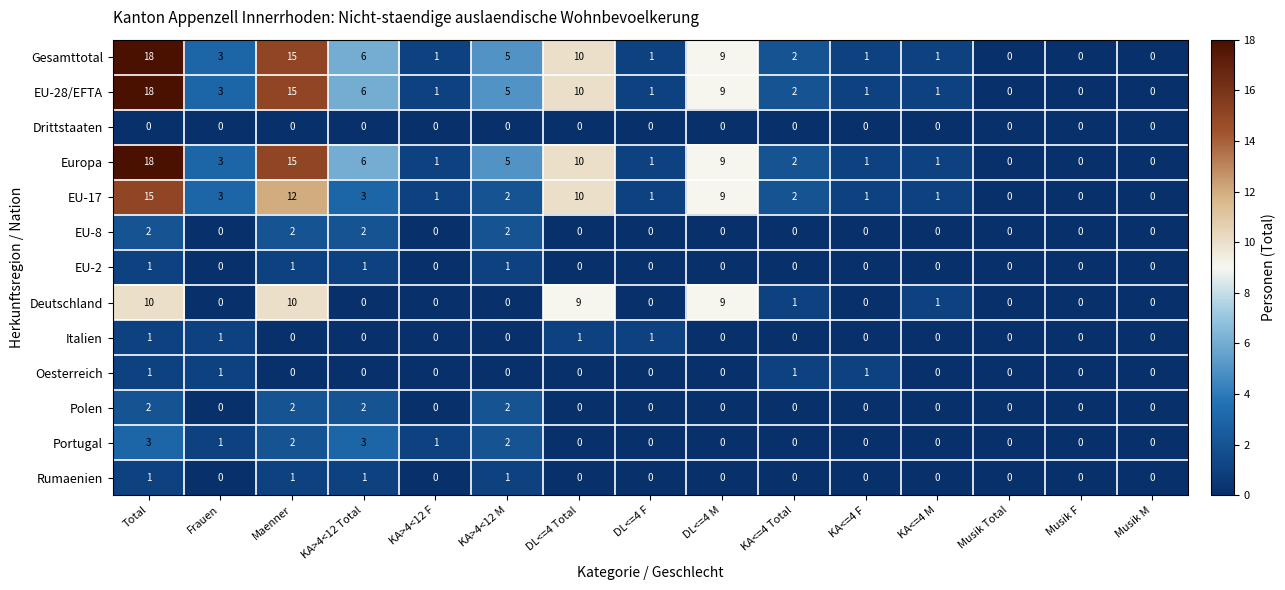

True or false: EU-17 has a value of 2 at DL<=4 F.

False